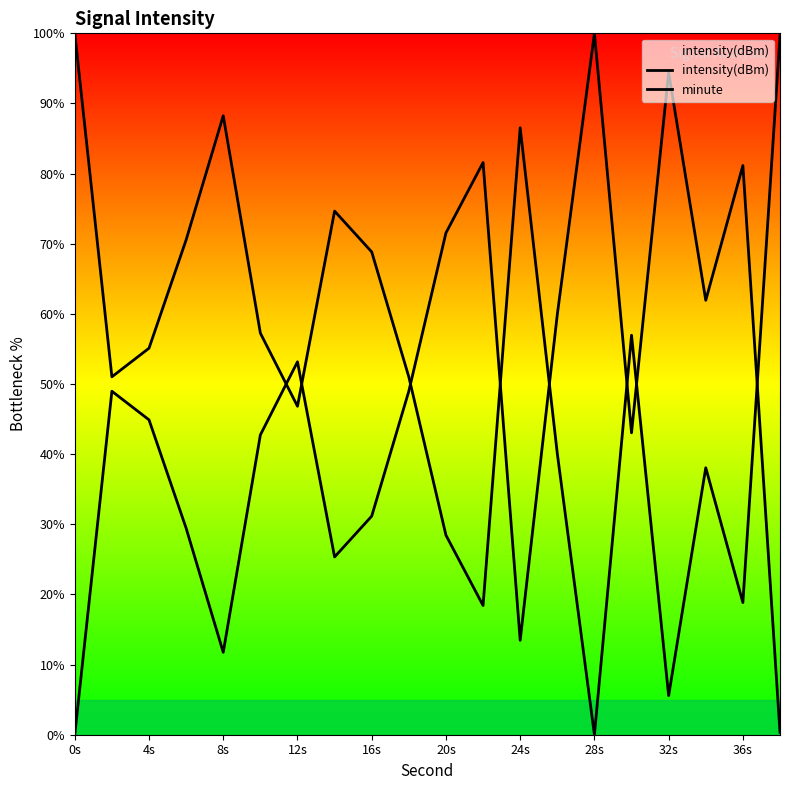

How many lines are shown in the chart?

2